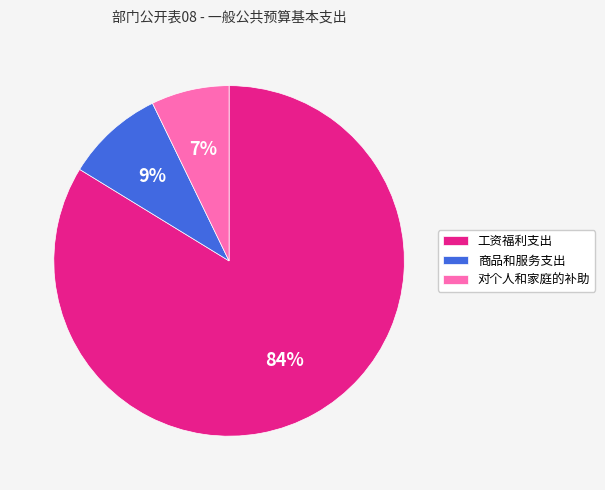

To the nearest percent, what is the difference between the largest and smallest slice percentages?

77%